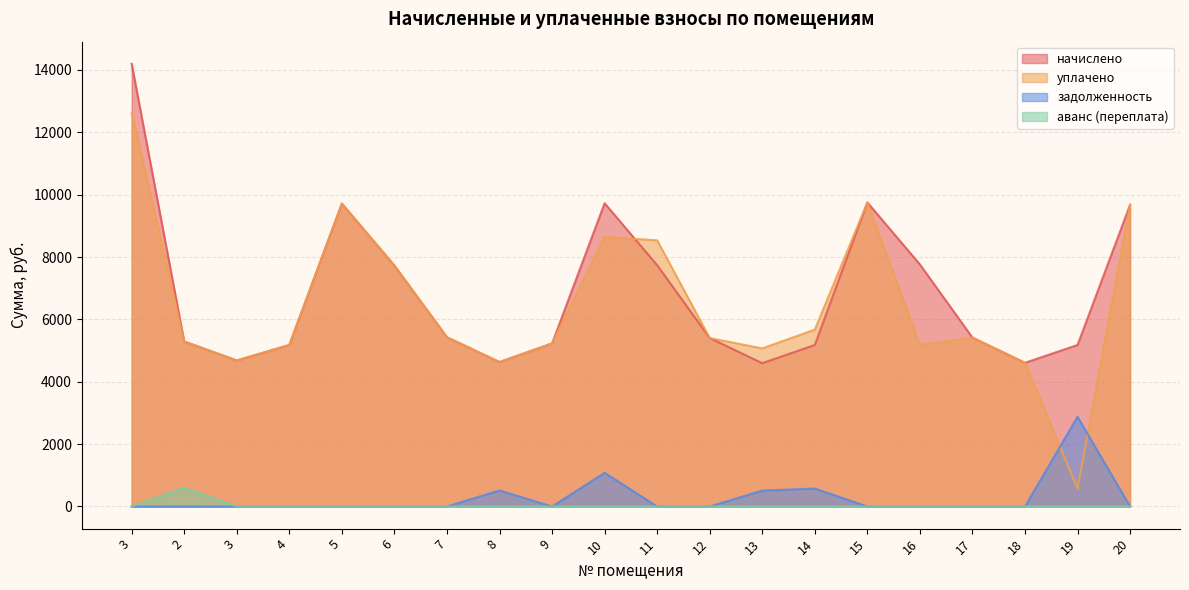

What is the label of the 9th point from the right?

12